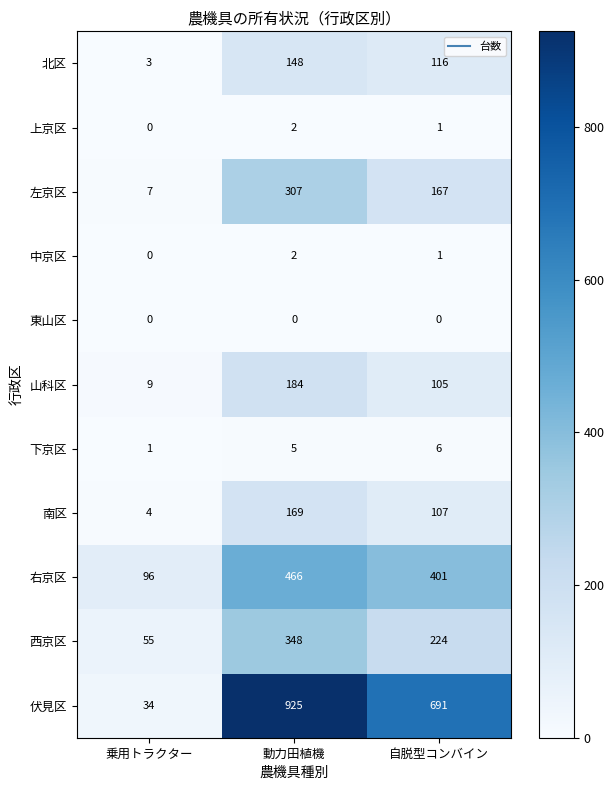

What is the average value of the 伏見区 series?

550